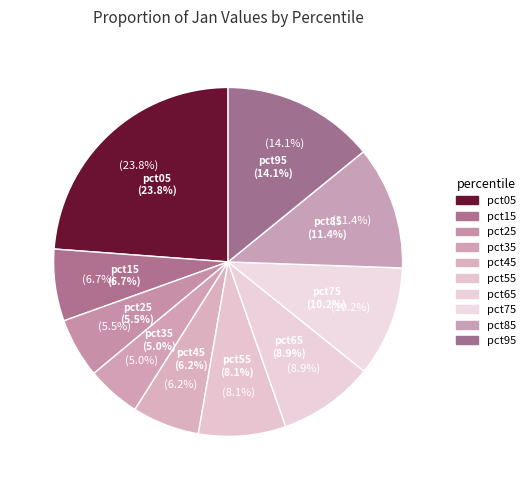

How many segments does this pie chart have?

10